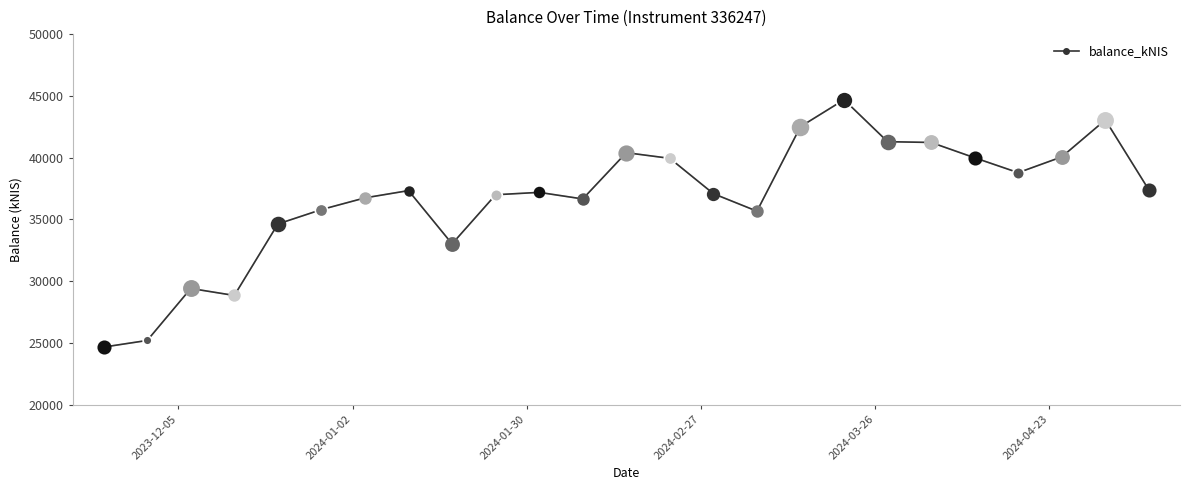

What is the average value?

36745.2